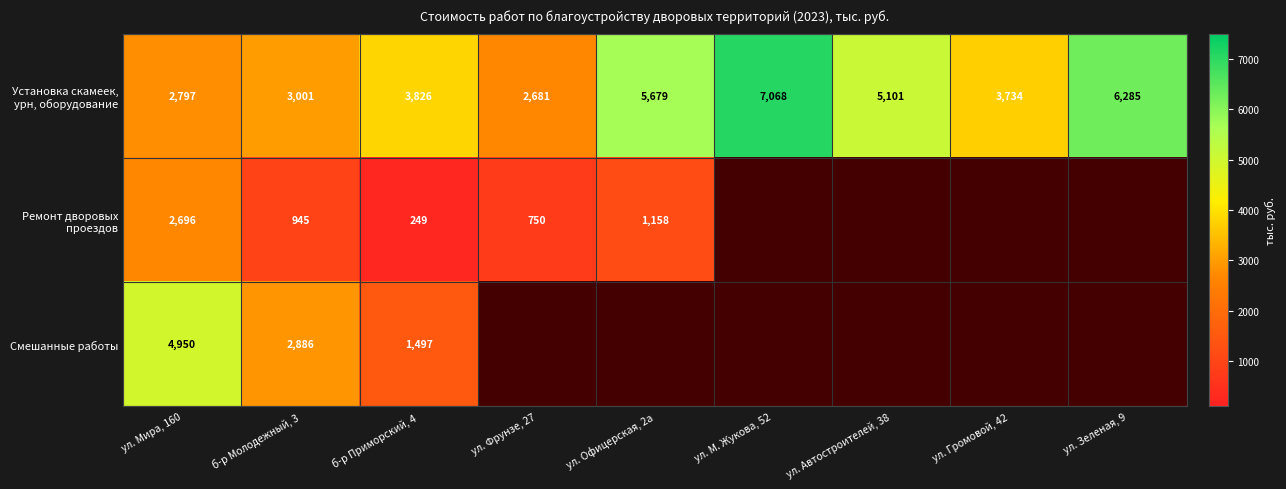

What is the greatest value displayed?

7068.1